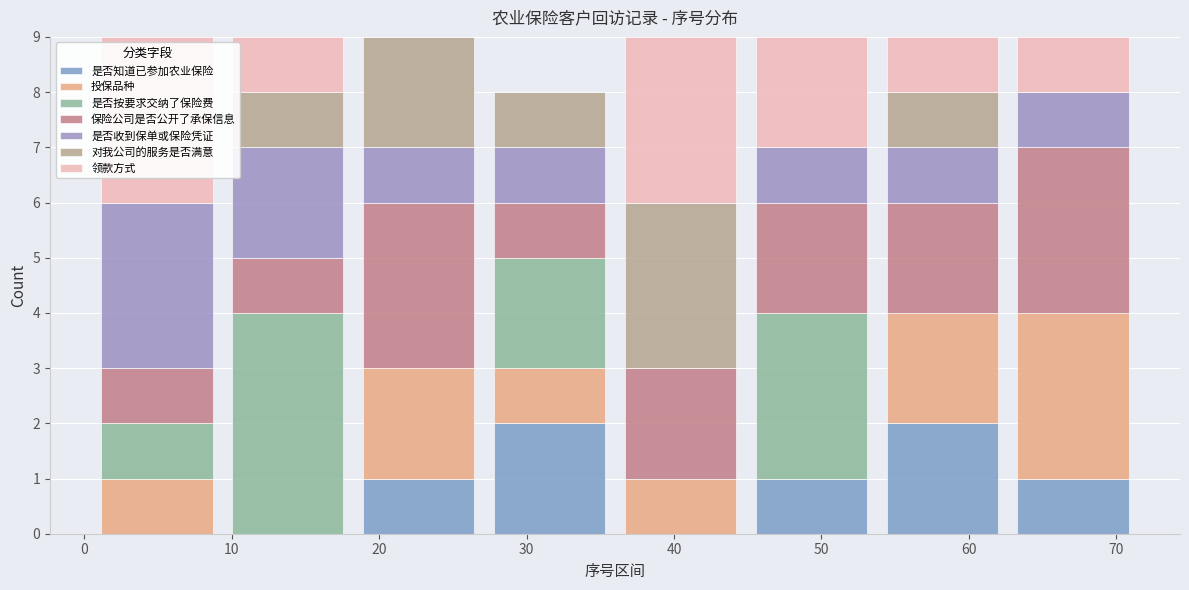

Reading left to right, transcribe this chart: for each stacked bar, give the range it covers on the x-axis and its total height. Neither the bar edges nor the heights are printed on the chart, so give them approximately, as read against the axes.

1 to 9: 9
9 to 18: 9
18 to 27: 9
27 to 36: 8
36 to 45: 9
45 to 54: 9
54 to 63: 9
63 to 72: 9